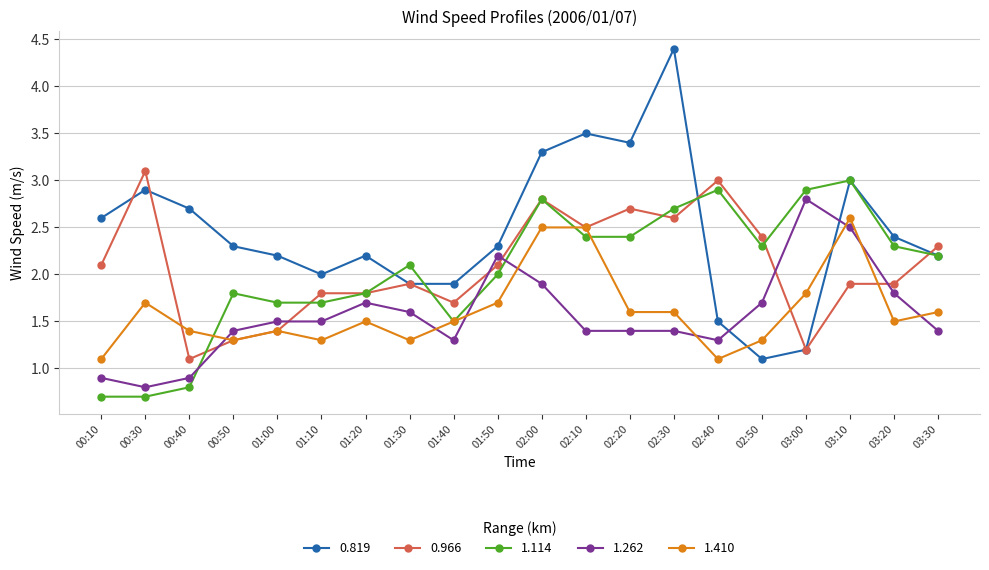

What position from the right is 02:20?

8